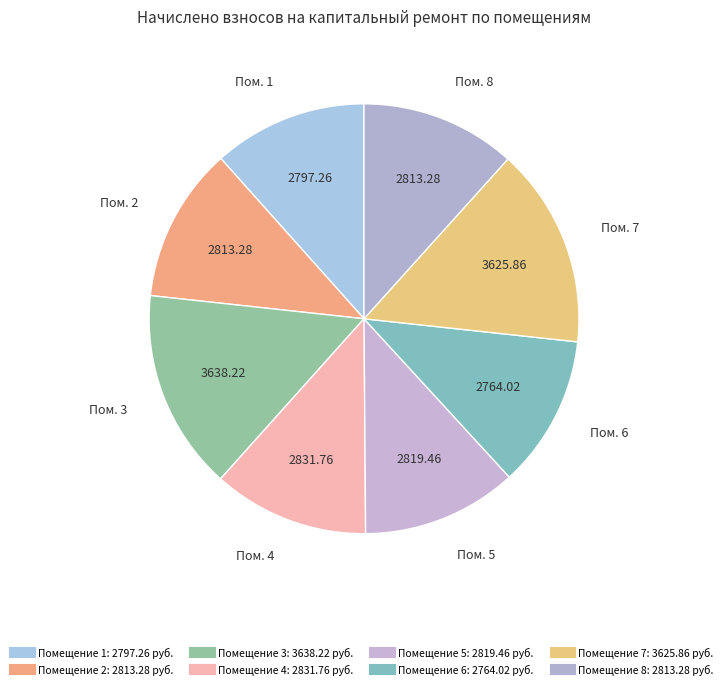

Count the number of slices in the pie.

8